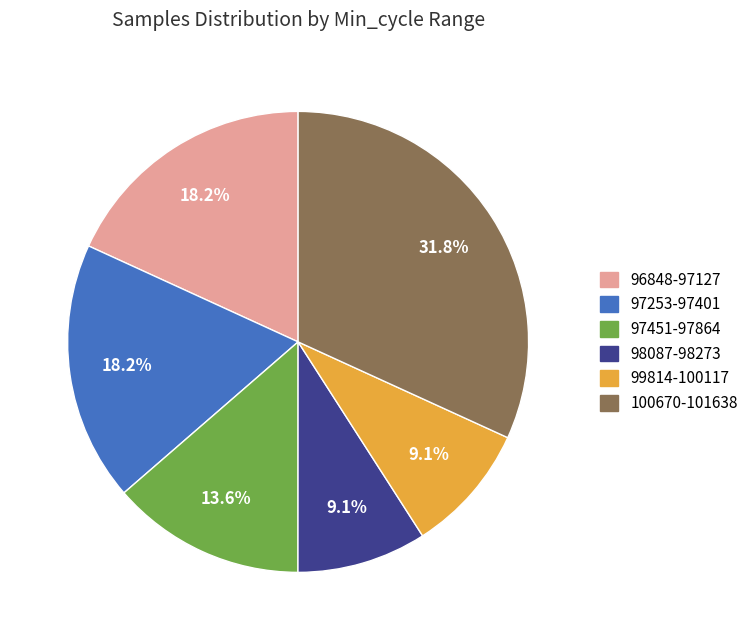

What is the ratio of the value at 97253-97401 to the value at 100670-101638?

0.6